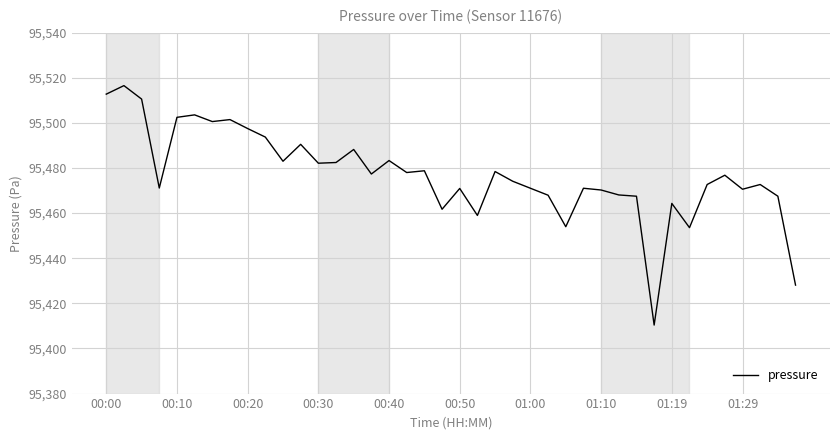

What is the maximum value shown in the chart?

95516.5